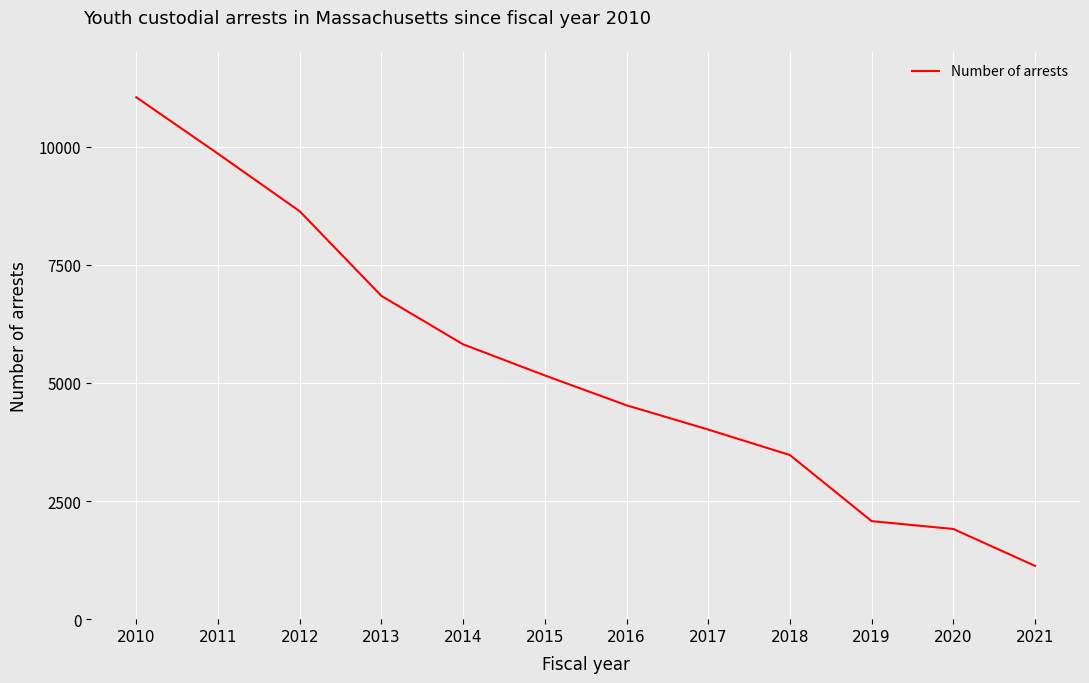

Rank the categories by value from highest to lowest.

2010, 2011, 2012, 2013, 2014, 2015, 2016, 2017, 2018, 2019, 2020, 2021